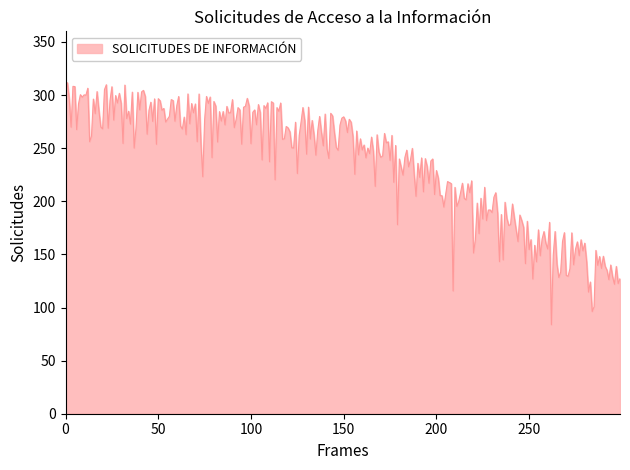

What is the greatest value displayed?

311.7